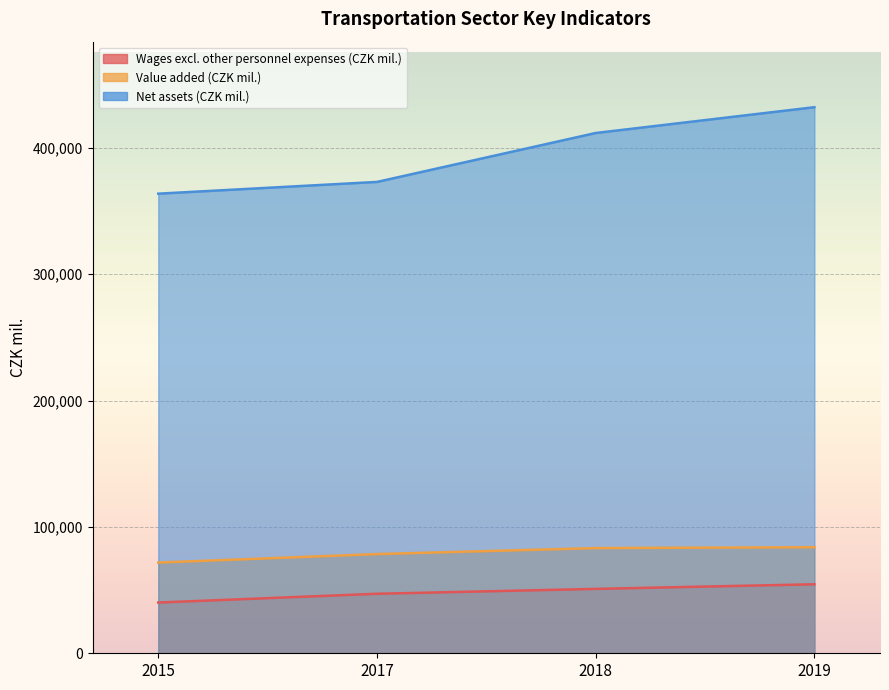

How many lines are shown in the chart?

3